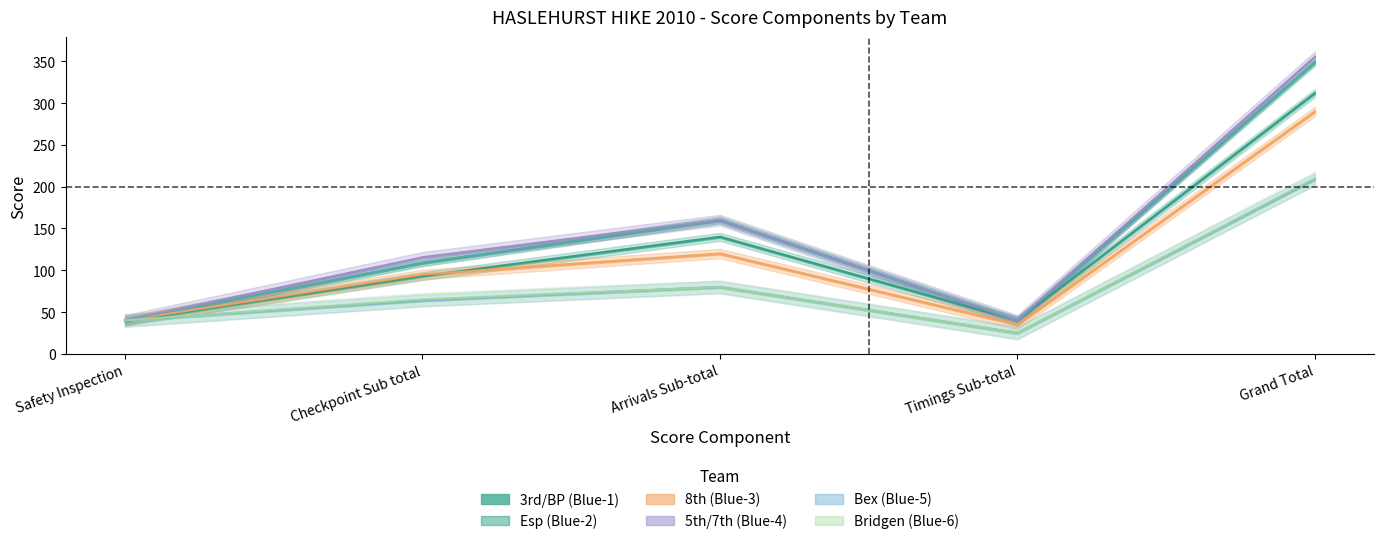

Is it true that 8th (Blue-3) equals 21.5 at Timings Sub-total?

False